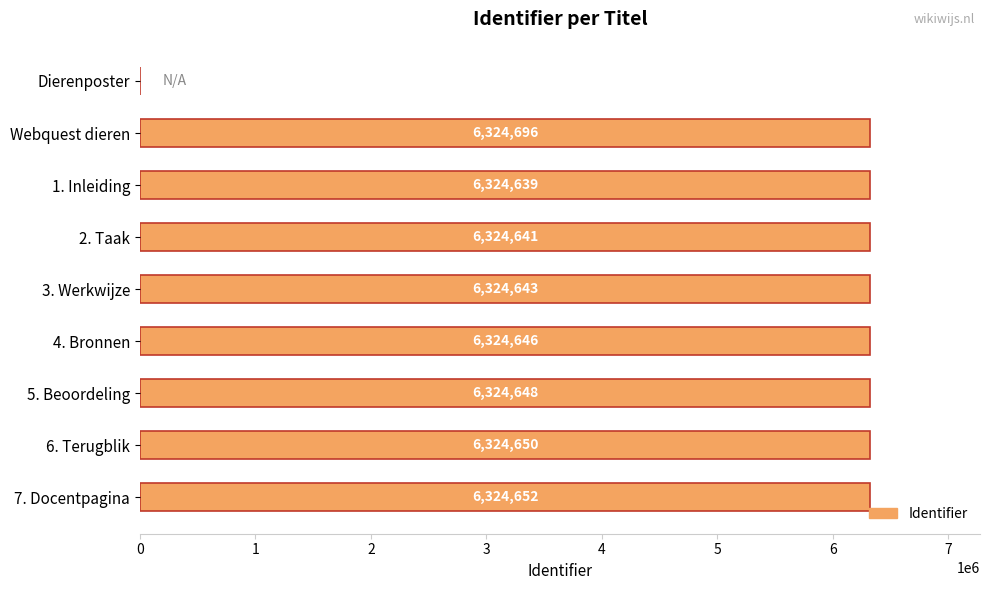

What is the sum of all values?

50597215